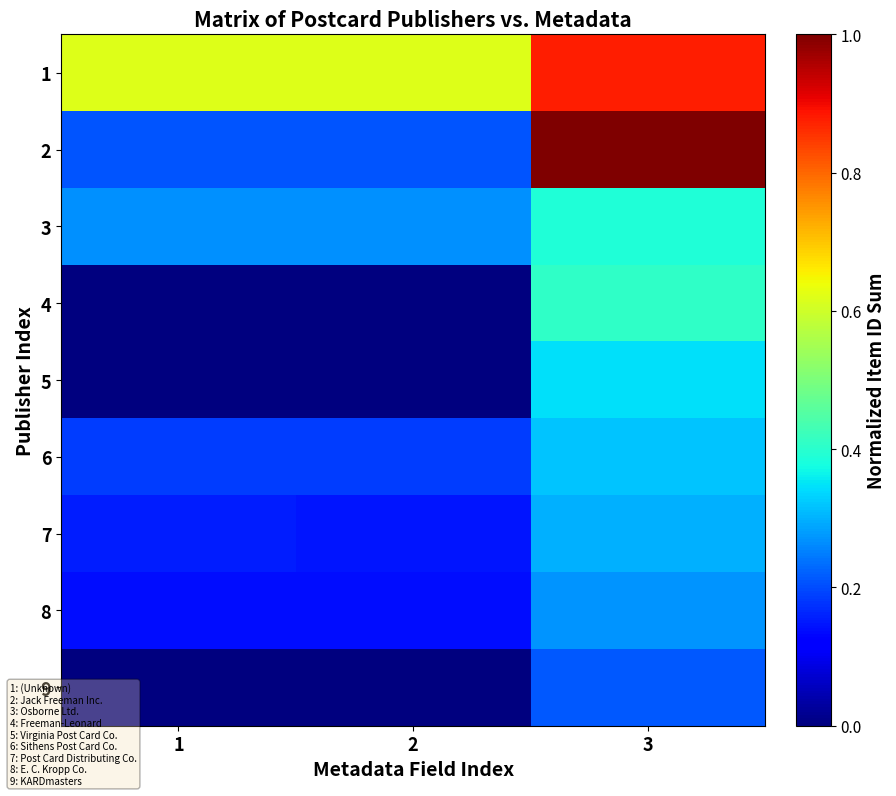

Rank the series by their maximum value, from highest to lowest.

2, 1, 4, 3, 5, 6, 7, 8, 9